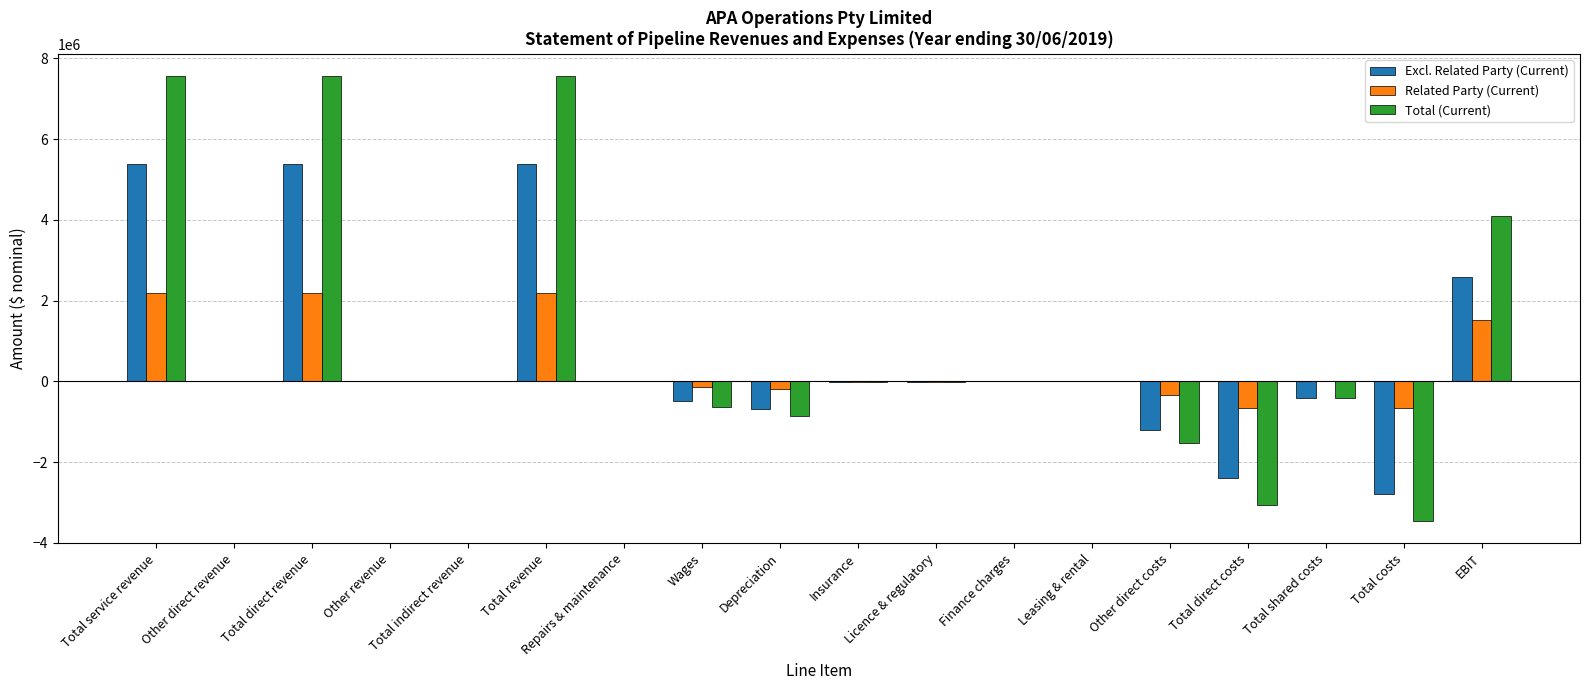

The Related Party (Current) series shows 2187931.0 at Total direct revenue. True or false?

True